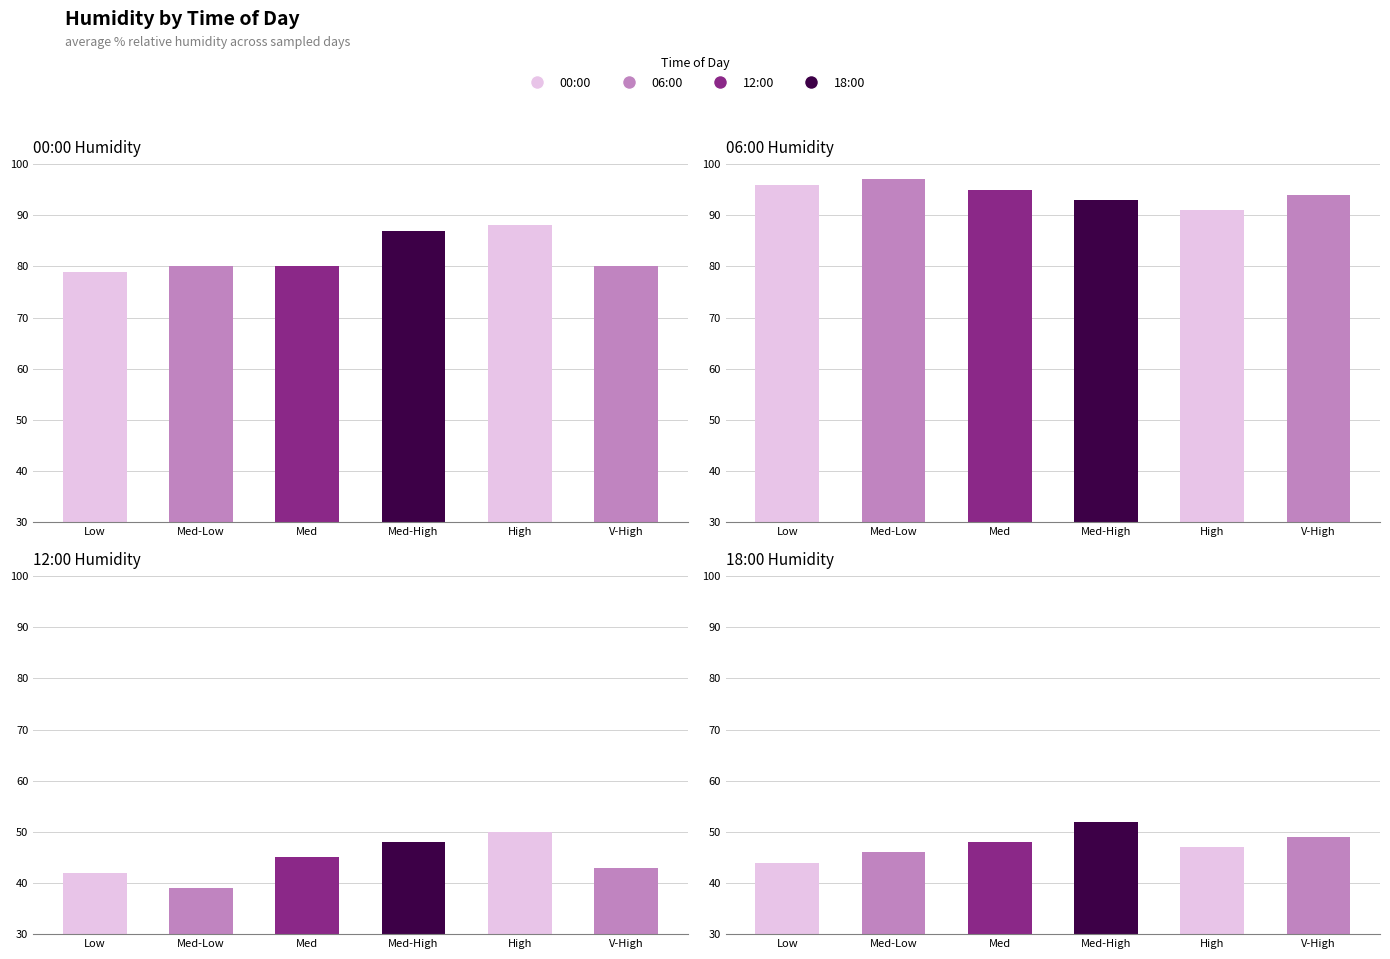

What is the difference between the 18:00 values at Med and Med-Low?

2